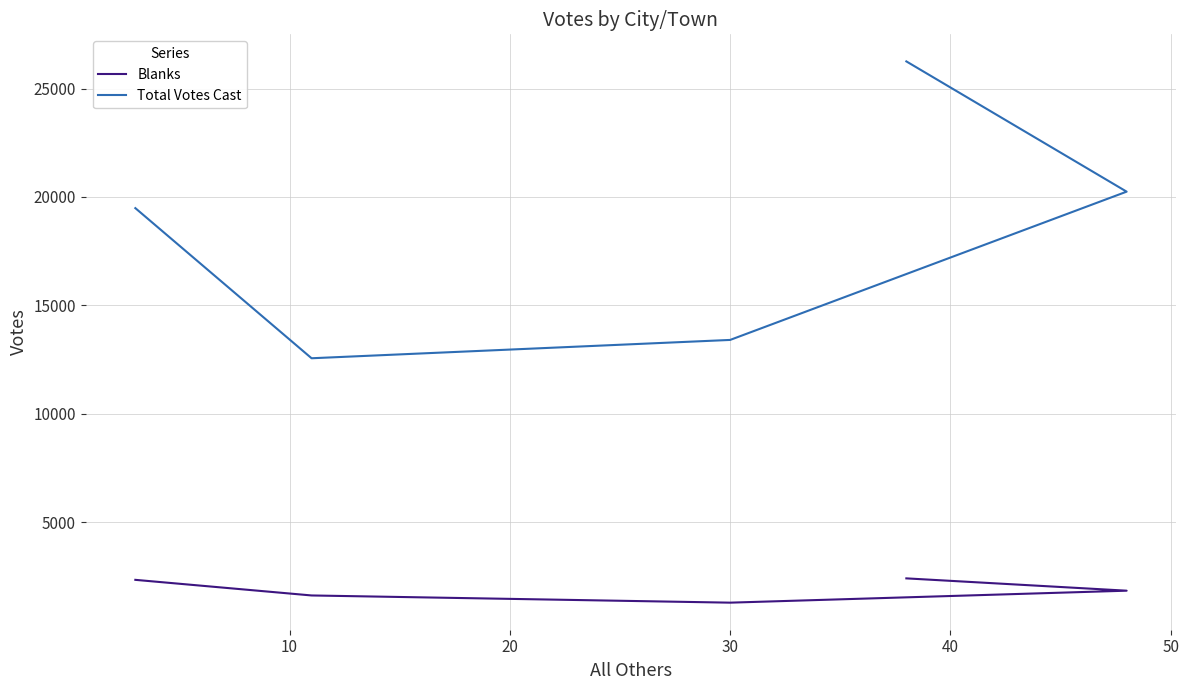

Does the chart display data point markers on the line(s)?

No